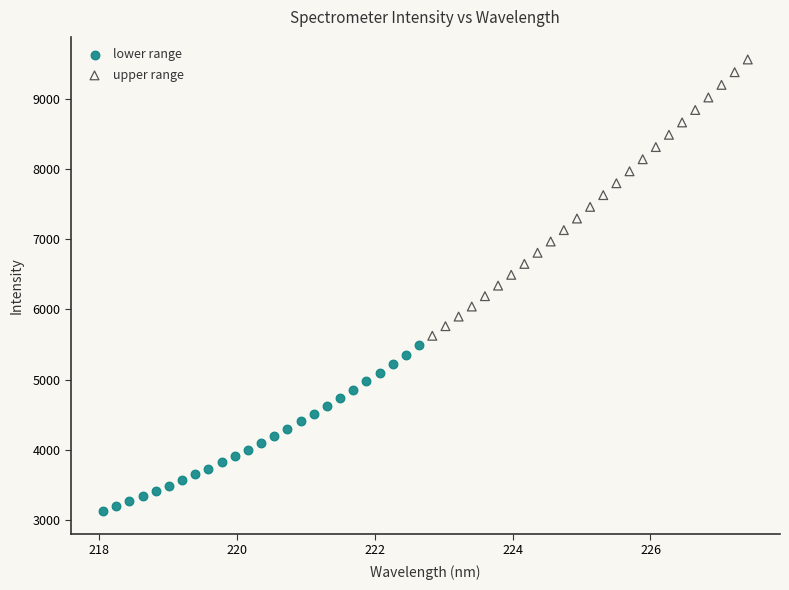

Which series contains the highest Y value?

upper range